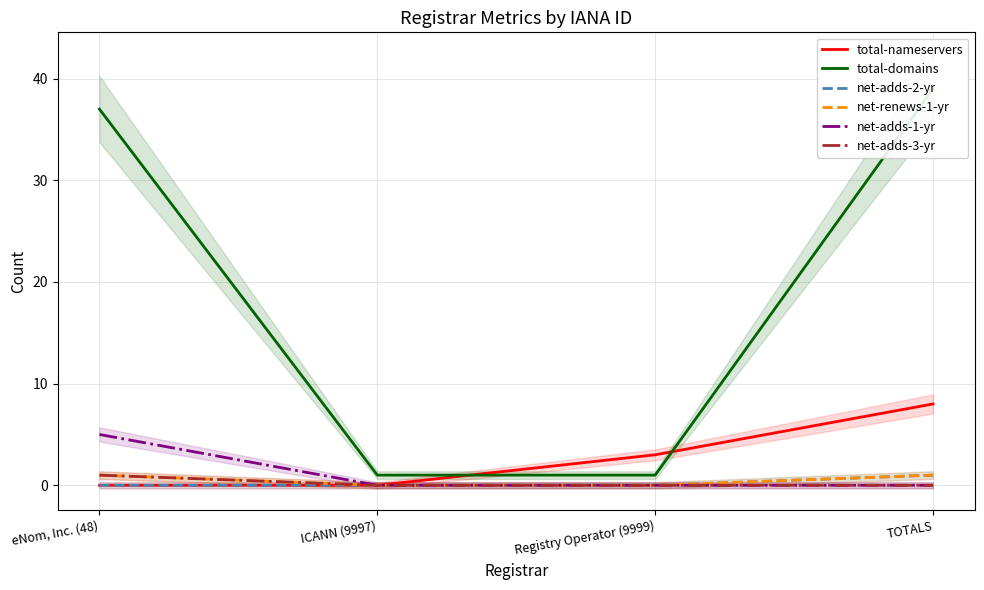

What is the highest value of the net-adds-3-yr series?

1